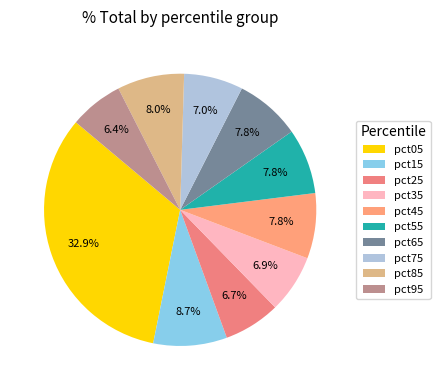

Does pct75 account for over 50% of the chart?

No